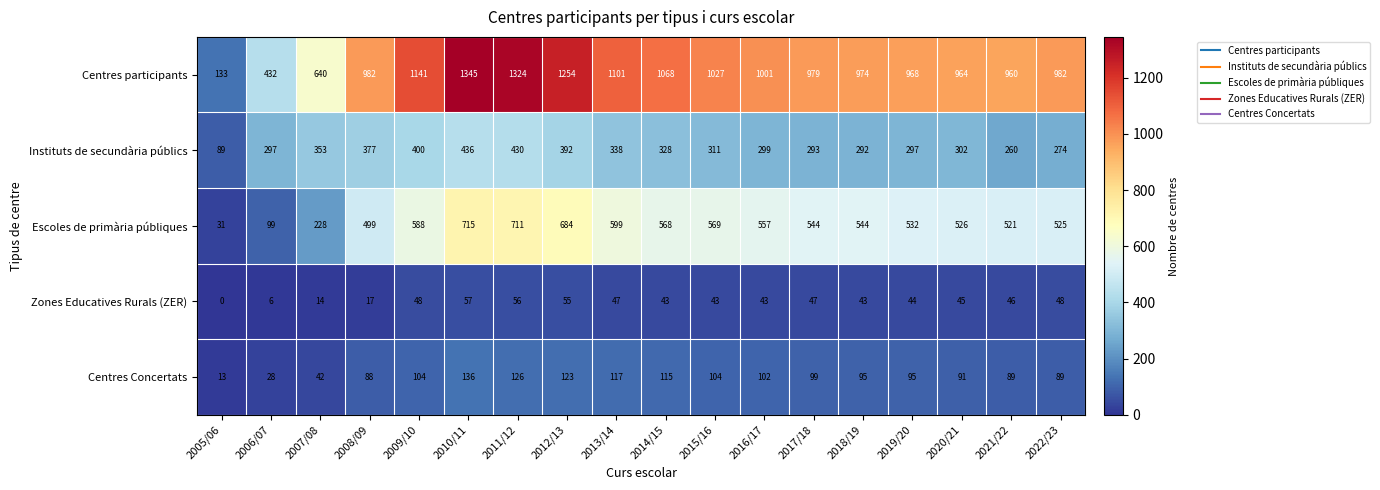

At which category is the sum across all series the highest?

2010/11